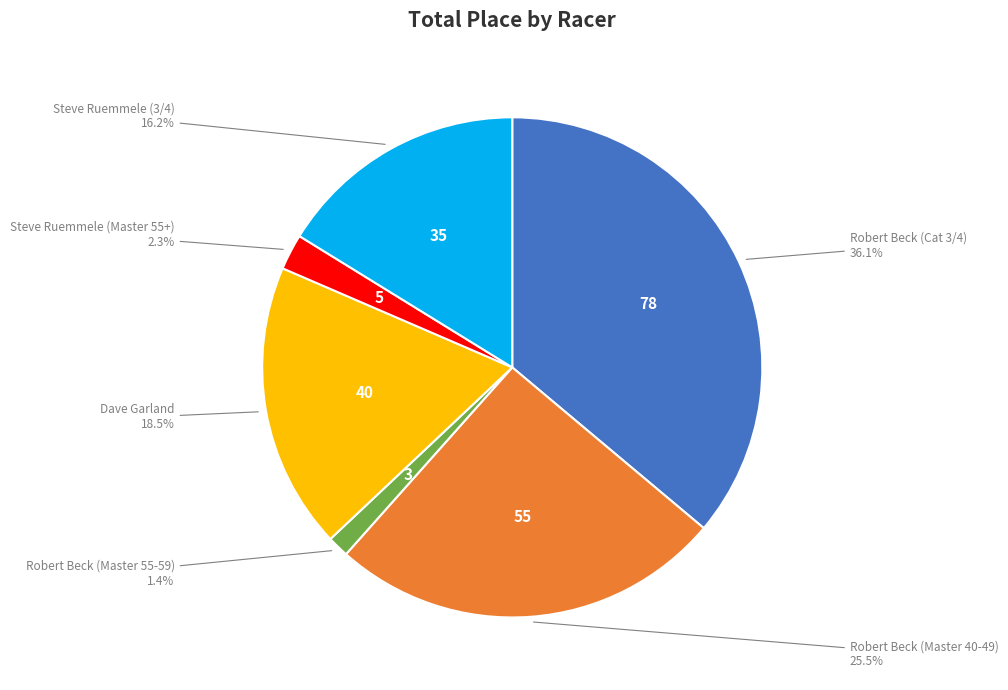

To the nearest percent, what is the average slice percentage?

17%